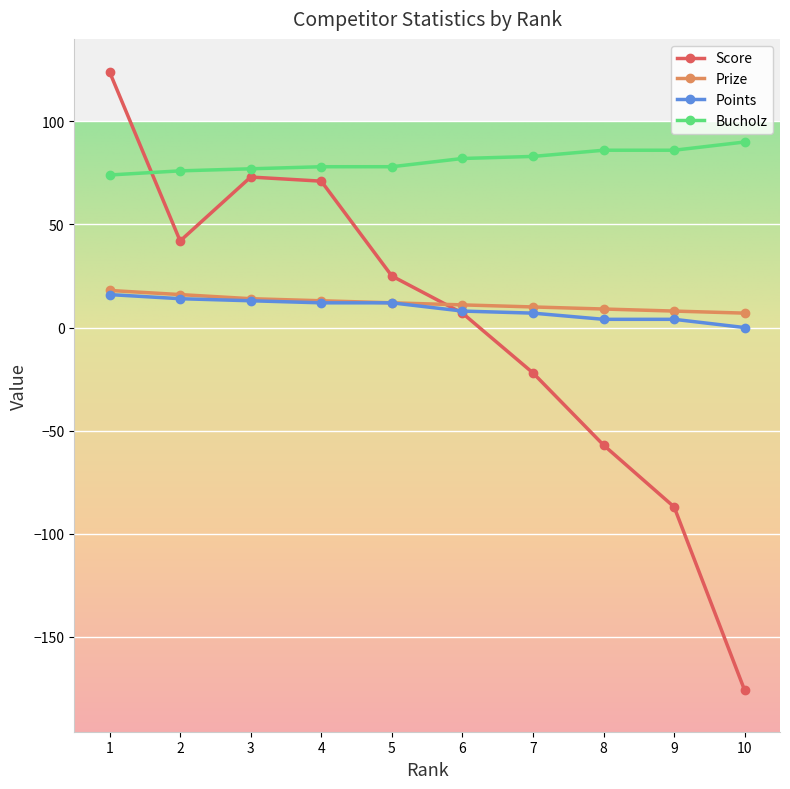

Between 1 and 6, which series saw the biggest shift?

Score